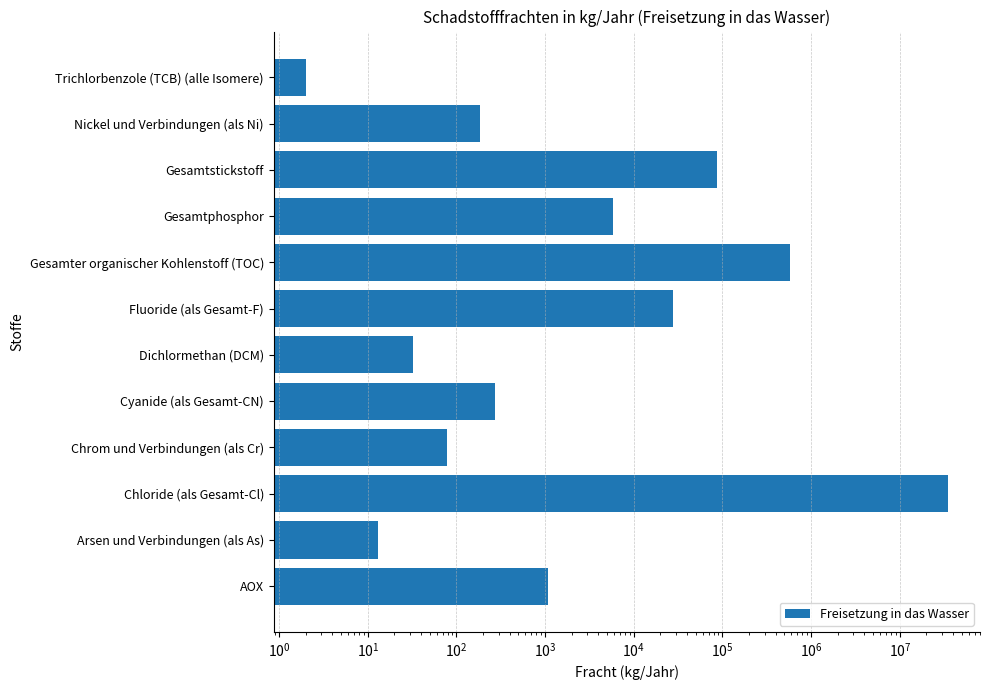

How many series are shown in this chart?

1